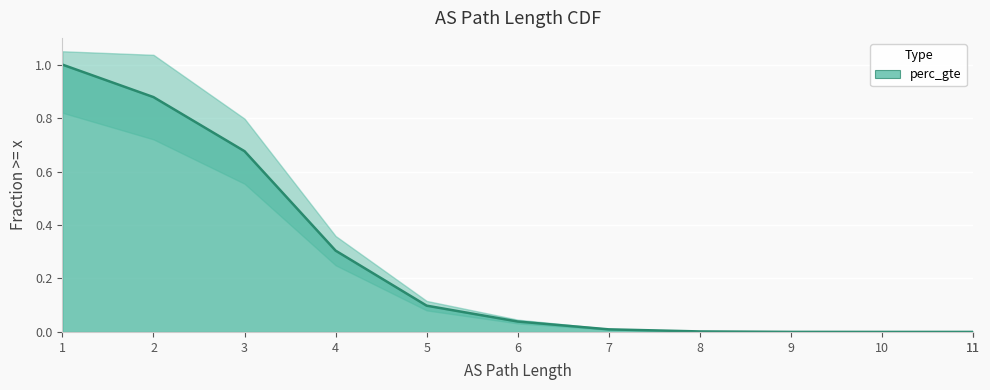

Which has a higher value, 1 or 7?

1